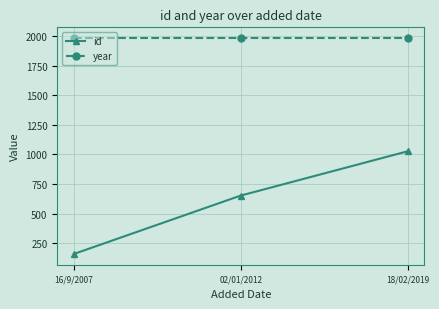

Reading left to right, transcribe all the data shown in this chart.

id: 16/9/2007=160	02/01/2012=653	18/02/2019=1027
year: 16/9/2007=1983	02/01/2012=1983	18/02/2019=1983